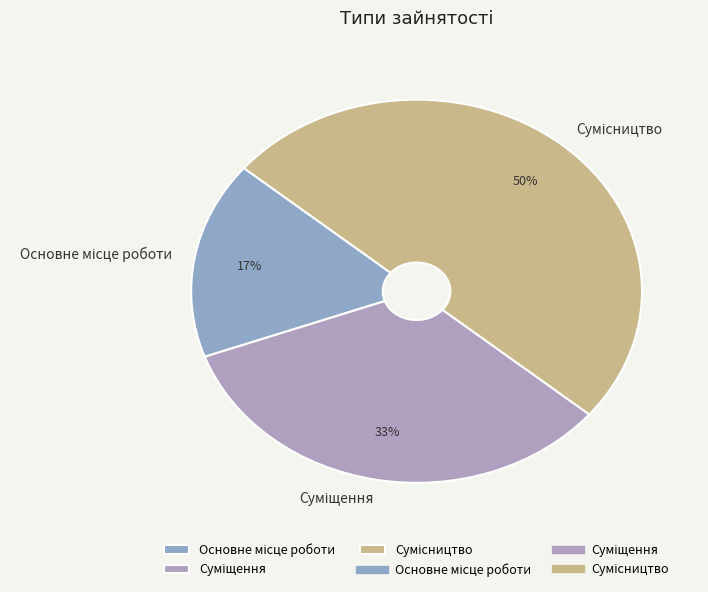

Count the number of slices in the pie.

3